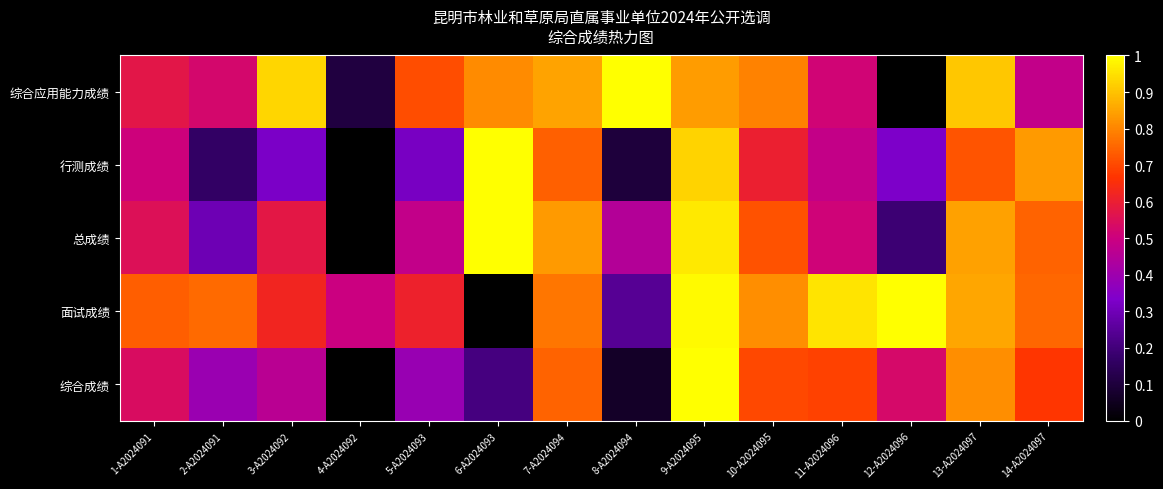

What is the total value across all series at 7-A2024094?

3.9